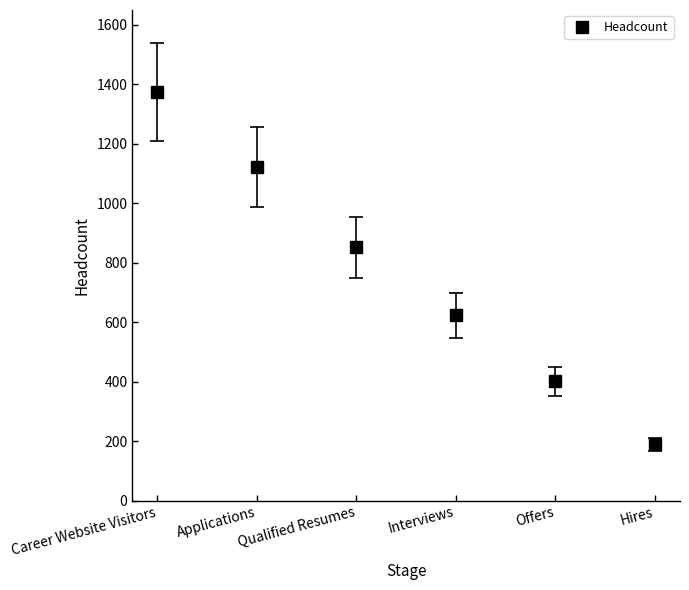

True or false: the data shows 401 at Offers.

True